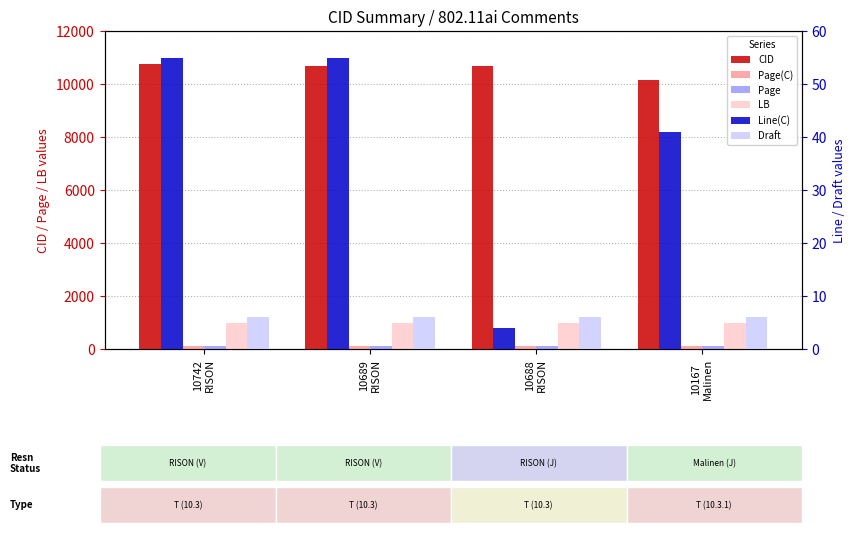

At which label does LB reach its peak?

10742
RISON